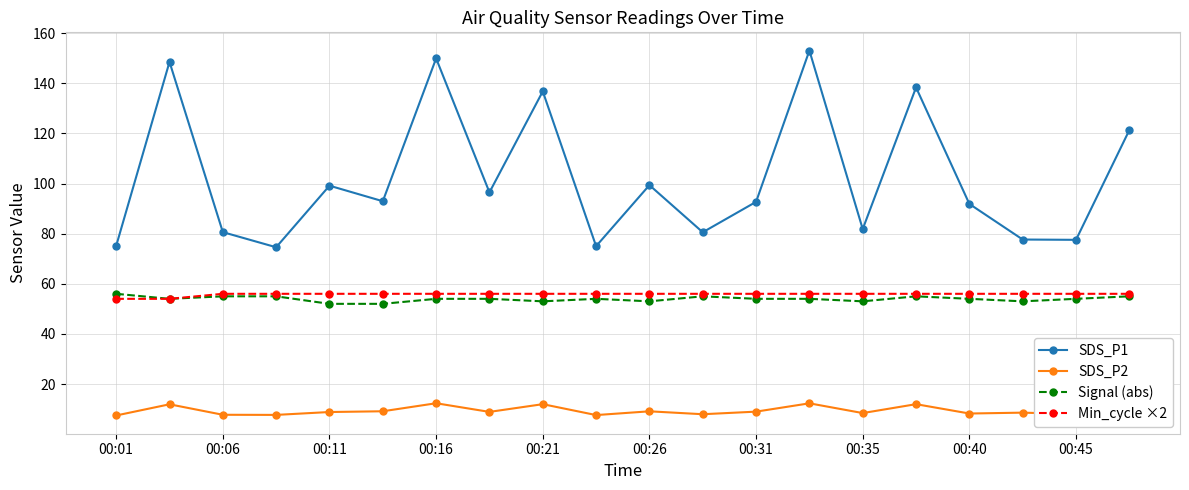

What is the minimum value for SDS_P1?

74.6